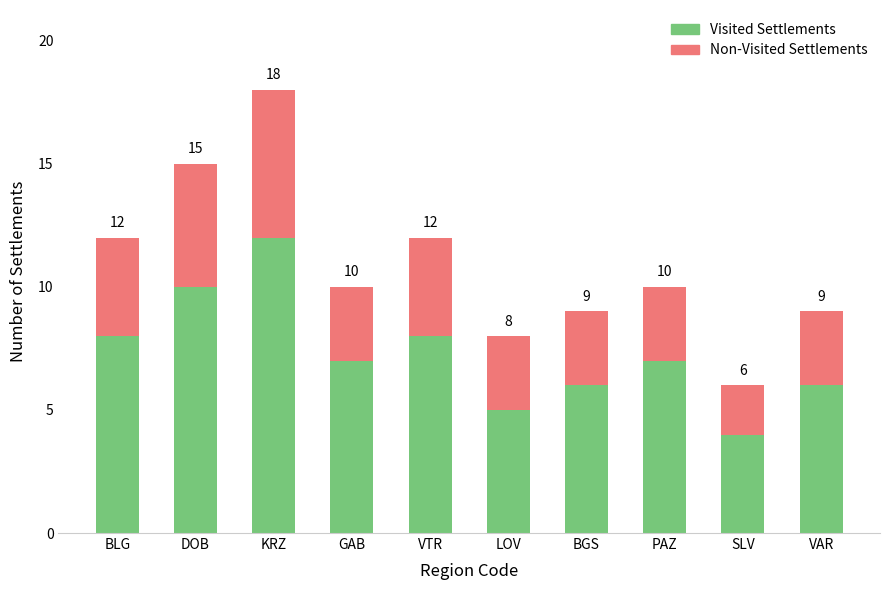

What is the difference between the maximum and minimum values in the Visited Settlements series?

8